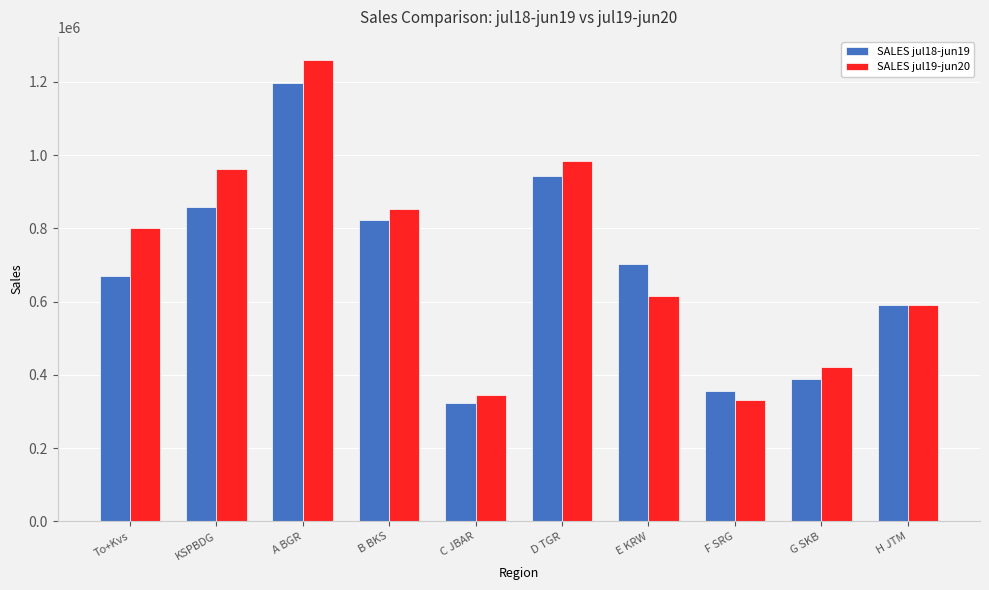

What is the difference between the second highest and minimum values in the SALES jul19-jun20 series?

654473.5